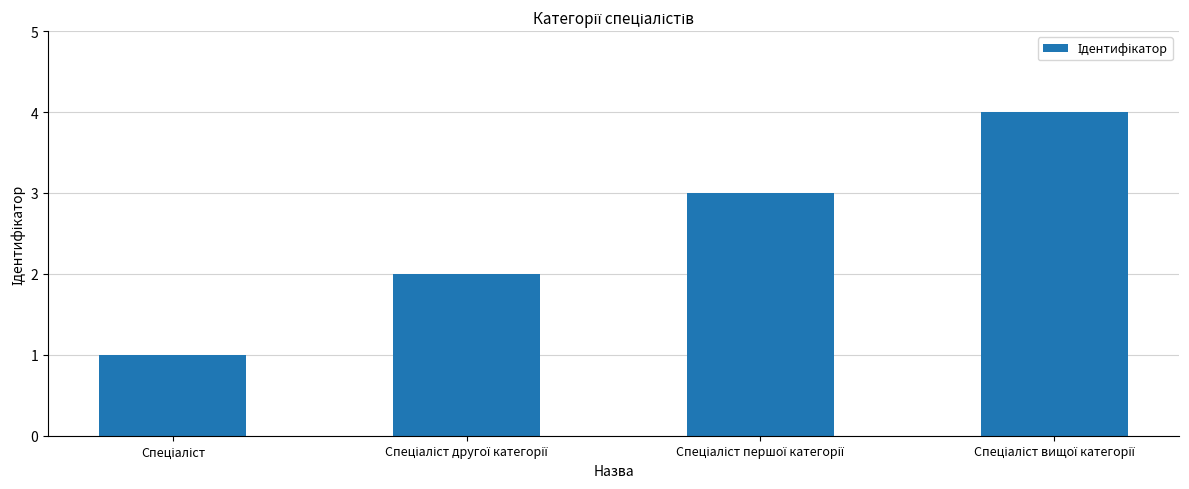

Does the chart contain any negative values?

No